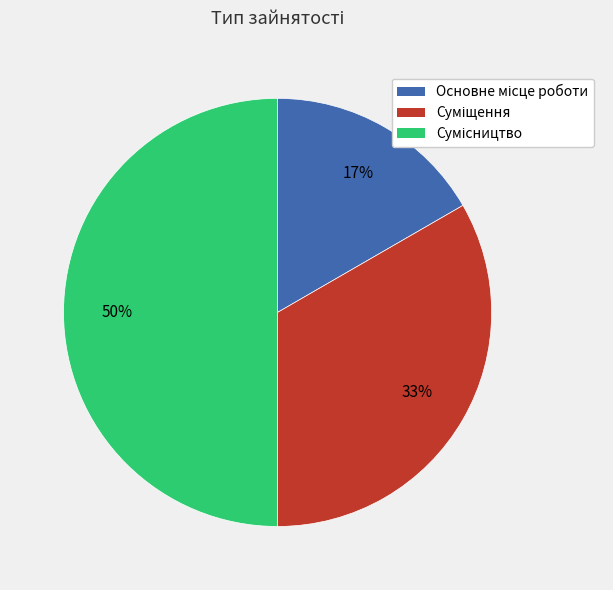

Does Суміщення represent more than half of the total?

No